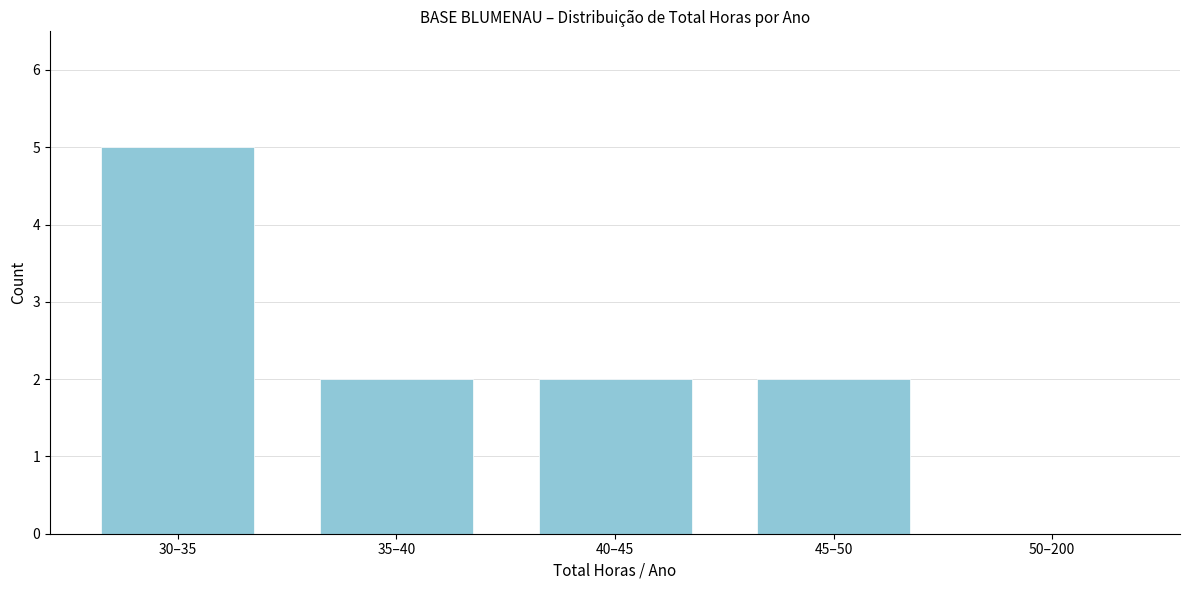

Reading left to right, what are all the values shown in this chart?

30–35=5	35–40=2	40–45=2	45–50=2	50–200=0